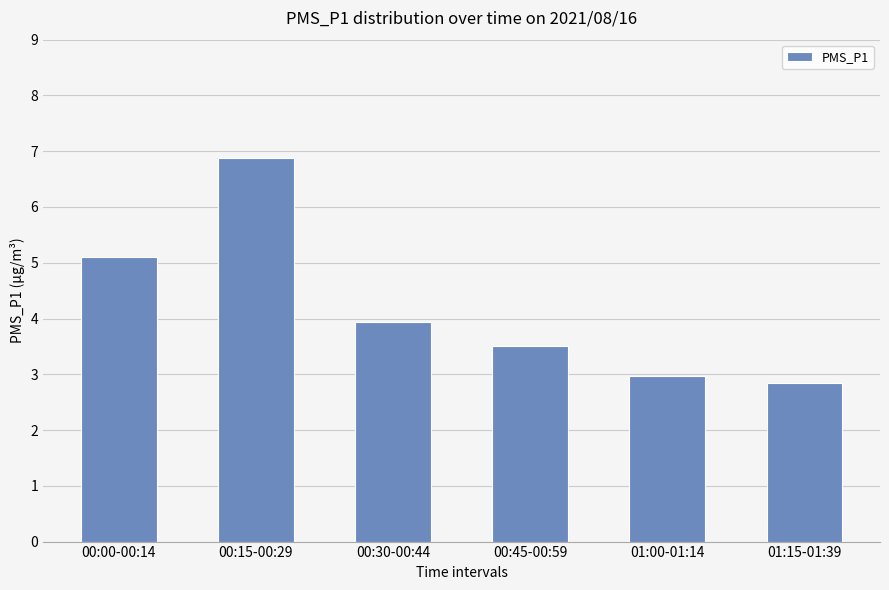

True or false: the data shows 6.9 at 00:15-00:29.

True